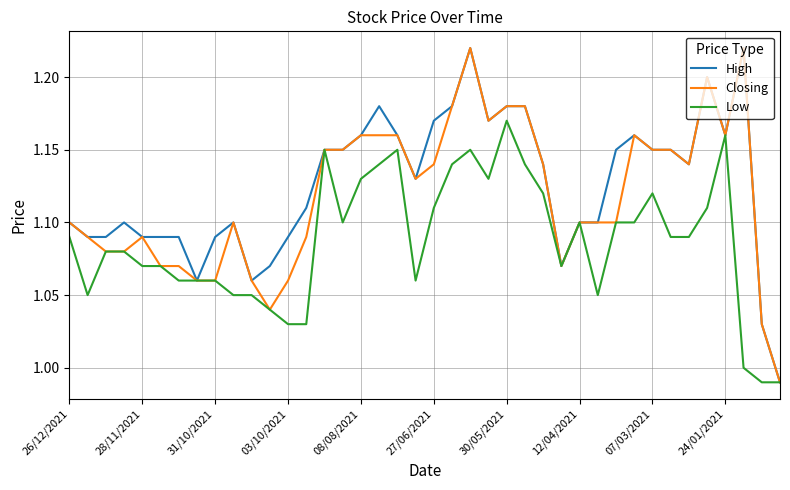

Rank the series by their average value, from highest to lowest.

High, Closing, Low